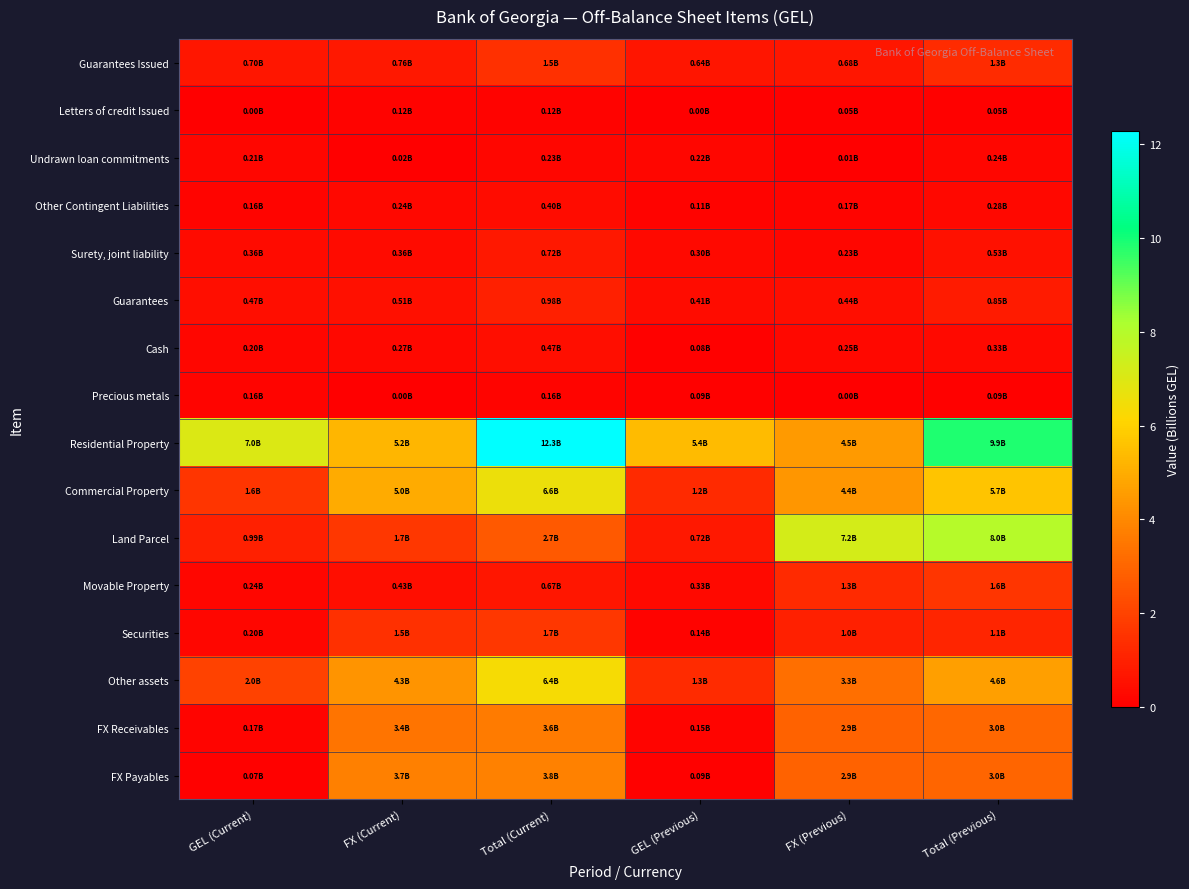

Which series has the largest total across all categories?

Residential Property